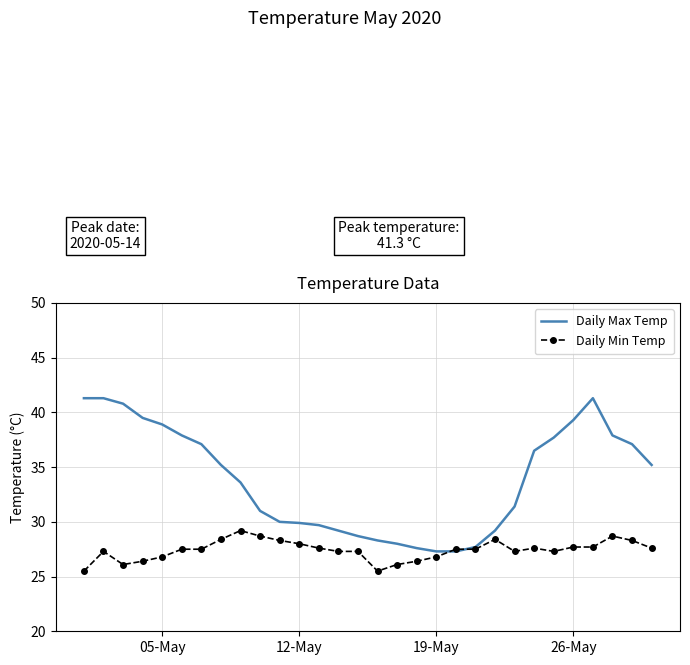

What is the minimum value shown in the chart?

25.5